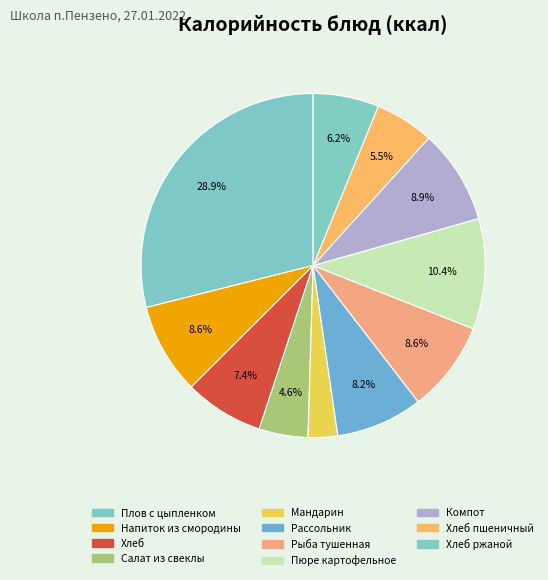

How many segments does this pie chart have?

11